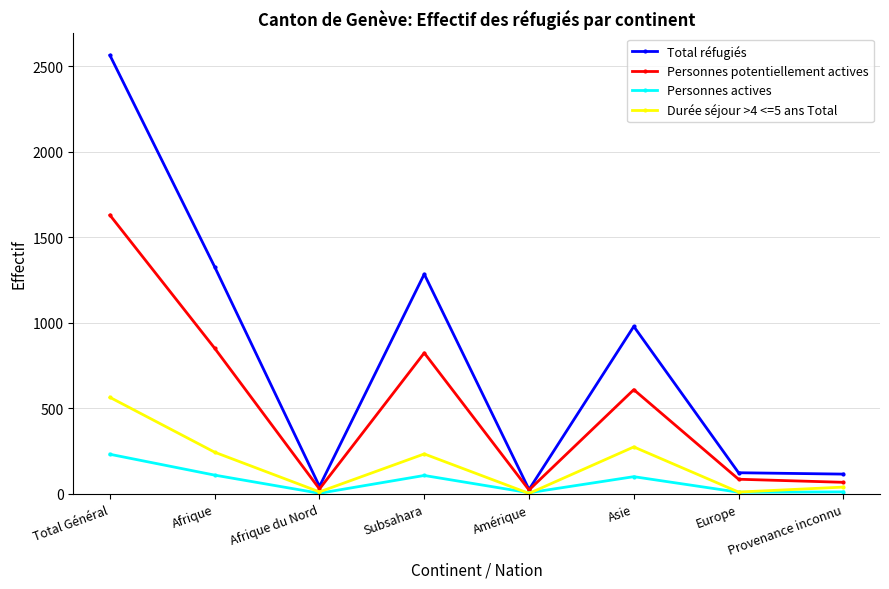

What position from the left is Afrique?

2